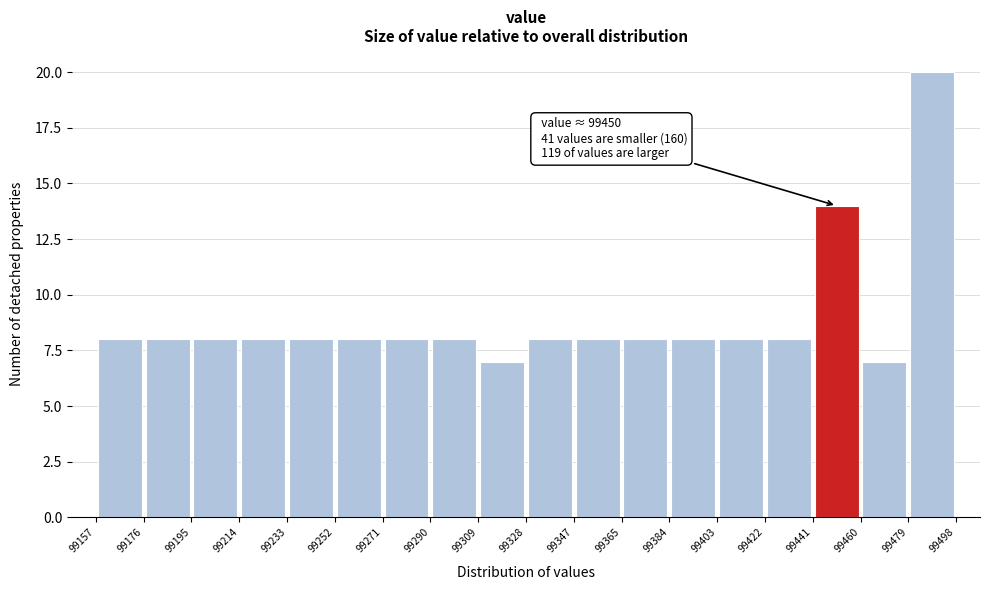

Which range on the x-axis has the tallest bar?

99479 to 99498